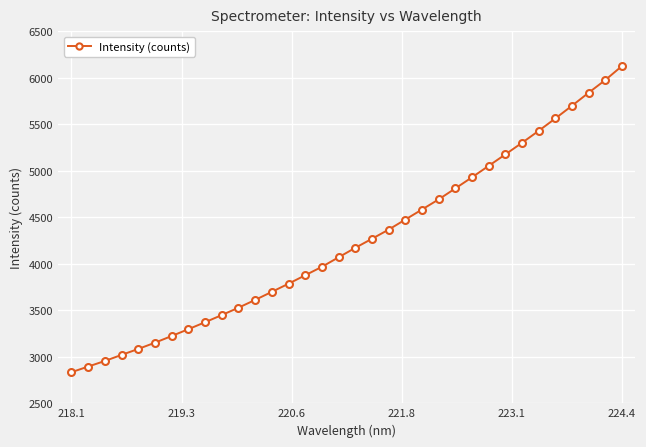

What is the greatest value displayed?

6127.8